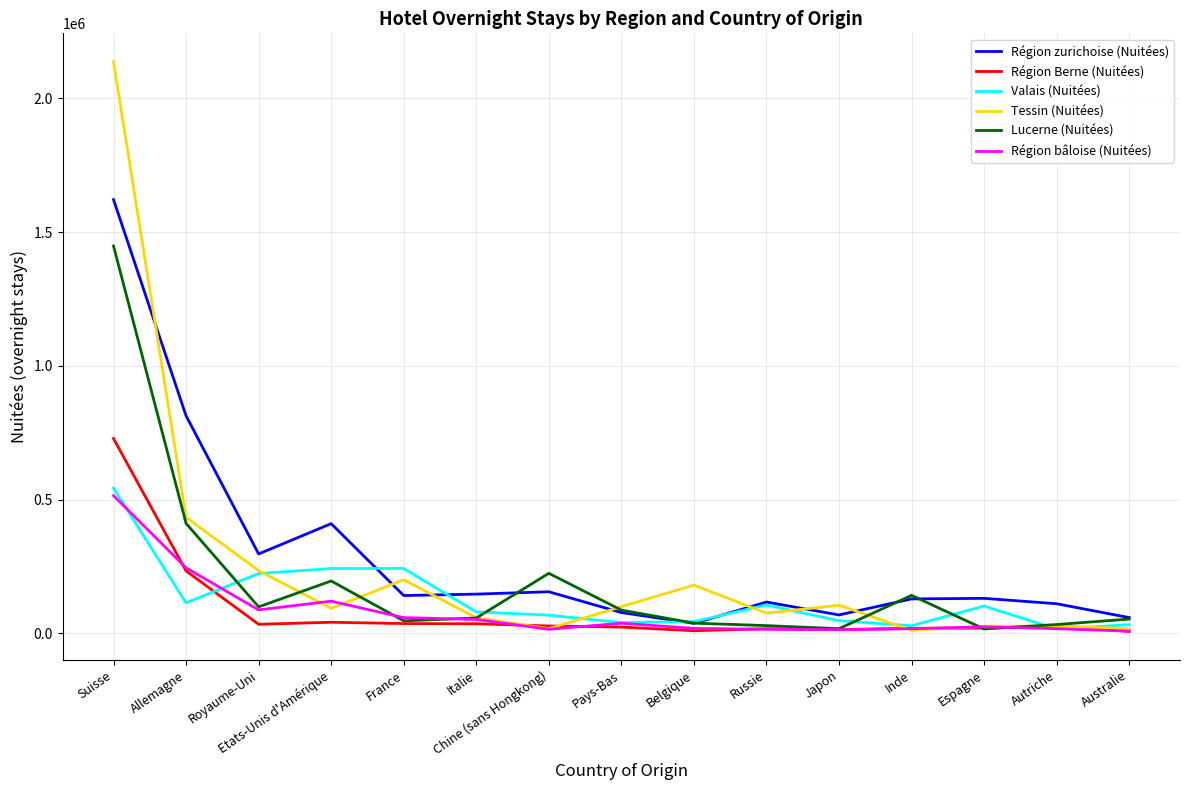

Read the Région zurichoise (Nuitées) value at Japon.

69177